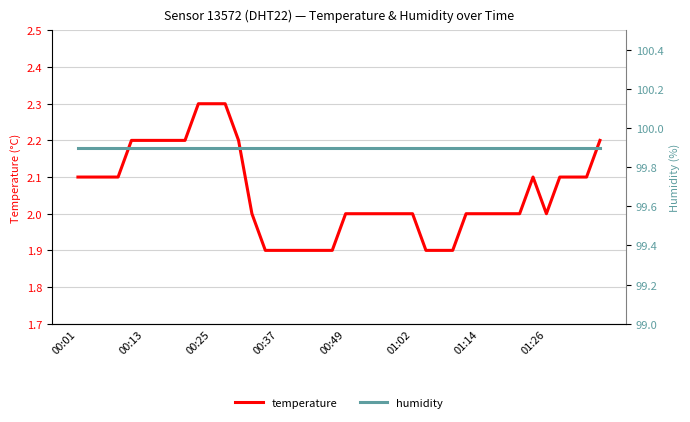

True or false: temperature and humidity cross at least once.

False